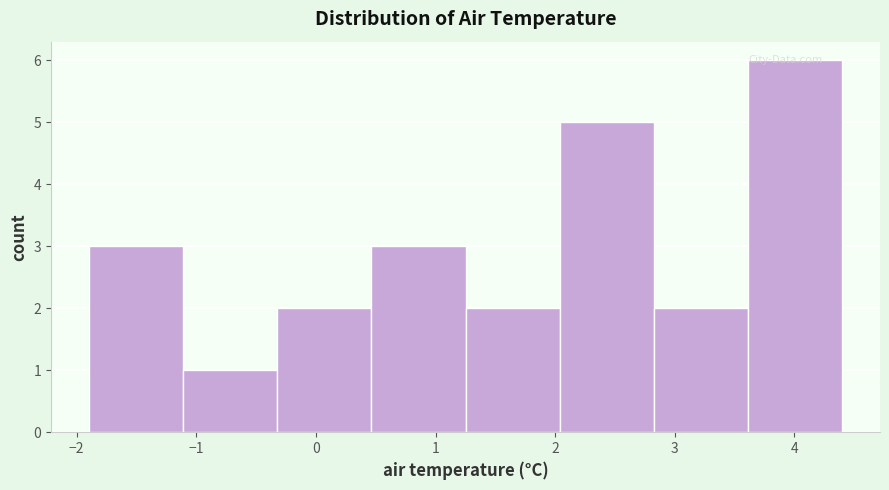

Reading left to right, list every bar in this chart as the range it spans on the x-axis followed by its height. Neither the bar edges nor the heights are printed on the chart, so give them approximately, as read against the axes.

-1.9 to -1.1: 3
-1.1 to -0.3: 1
-0.3 to 0.5: 2
0.5 to 1.3: 3
1.3 to 2.0: 2
2.0 to 2.8: 5
2.8 to 3.6: 2
3.6 to 4.4: 6